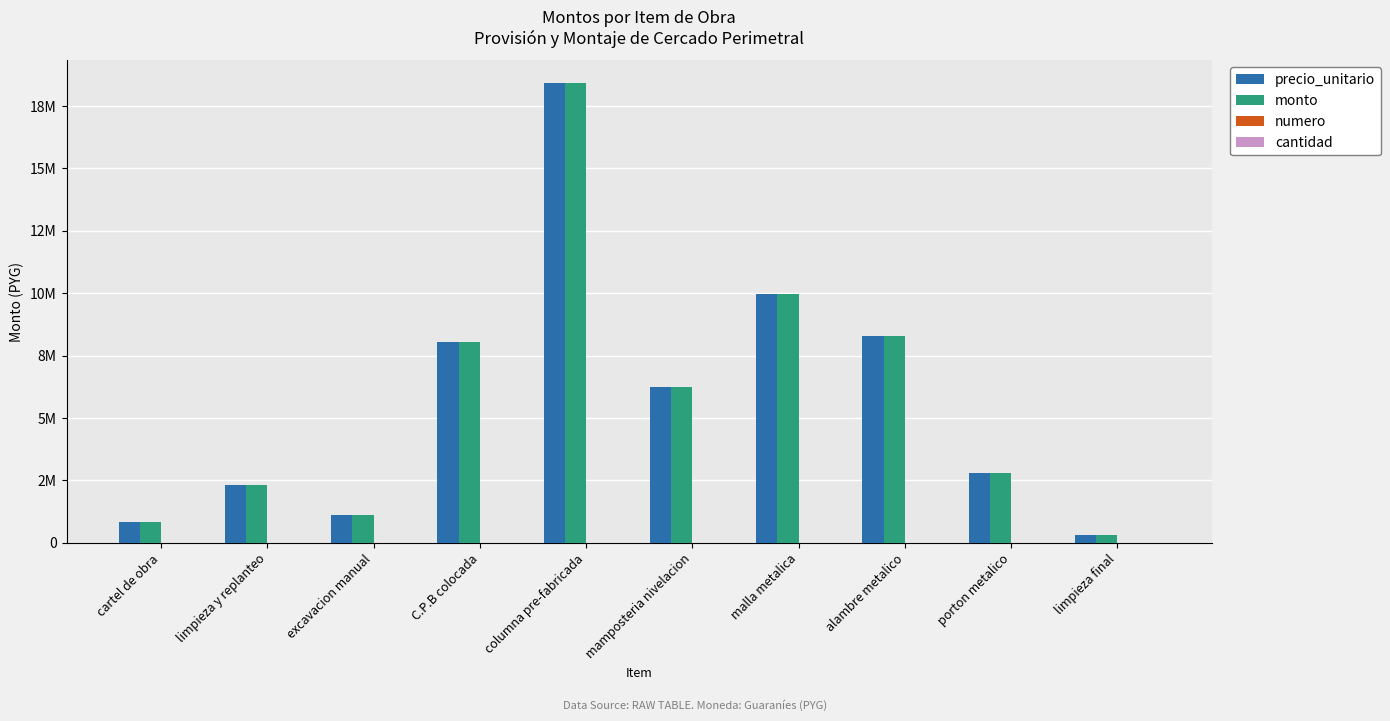

What position from the left is limpieza final?

10